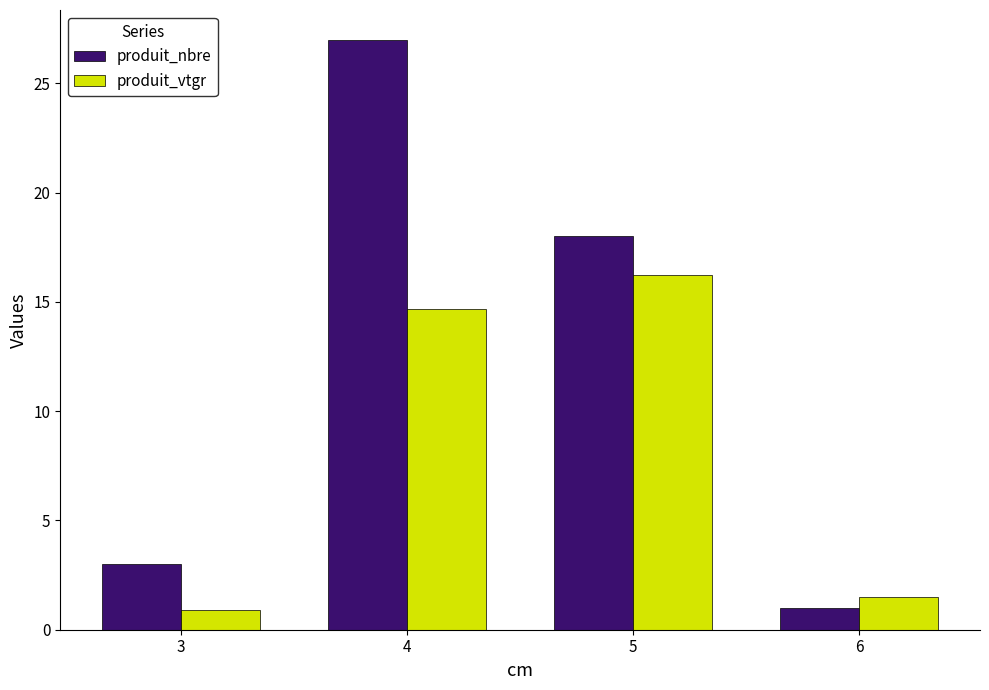

Rank the series by their average value, from lowest to highest.

produit_vtgr, produit_nbre